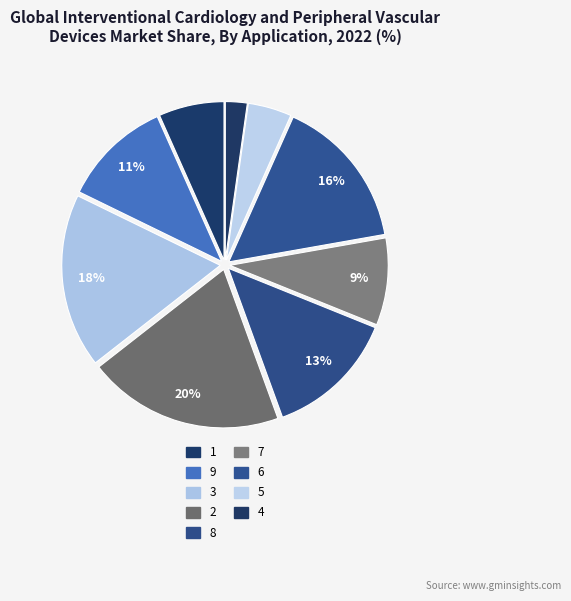

Count the number of slices in the pie.

9